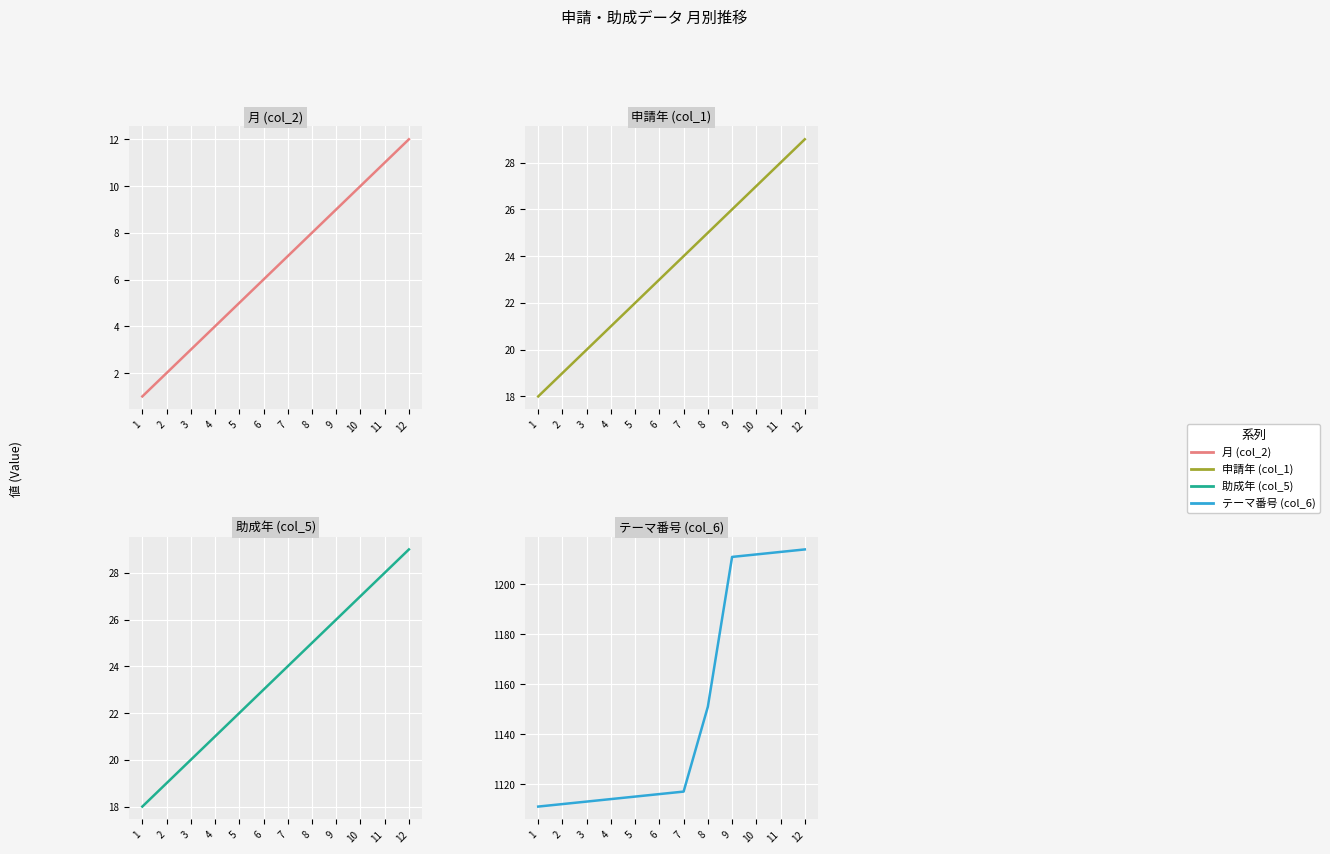

Read the 申請年 (col_1) value at 6.

23